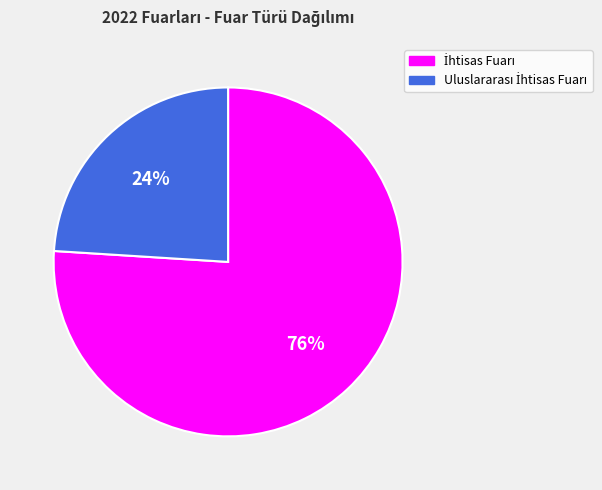

How many slices are in this pie chart?

2